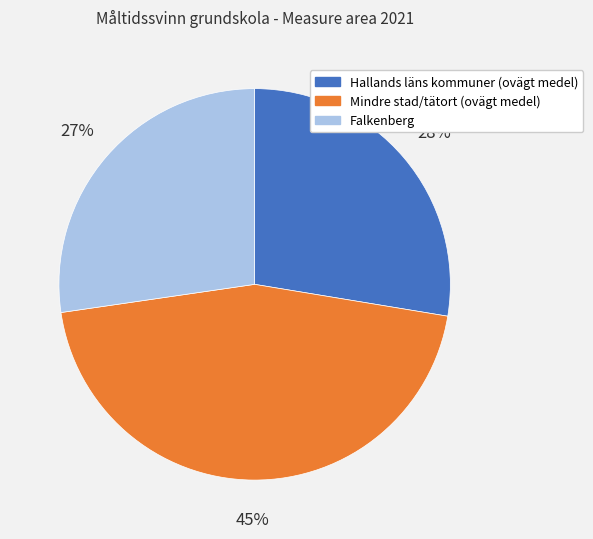

Do Falkenberg and Hallands läns kommuner (ovägt medel) together represent more than half of the pie?

Yes